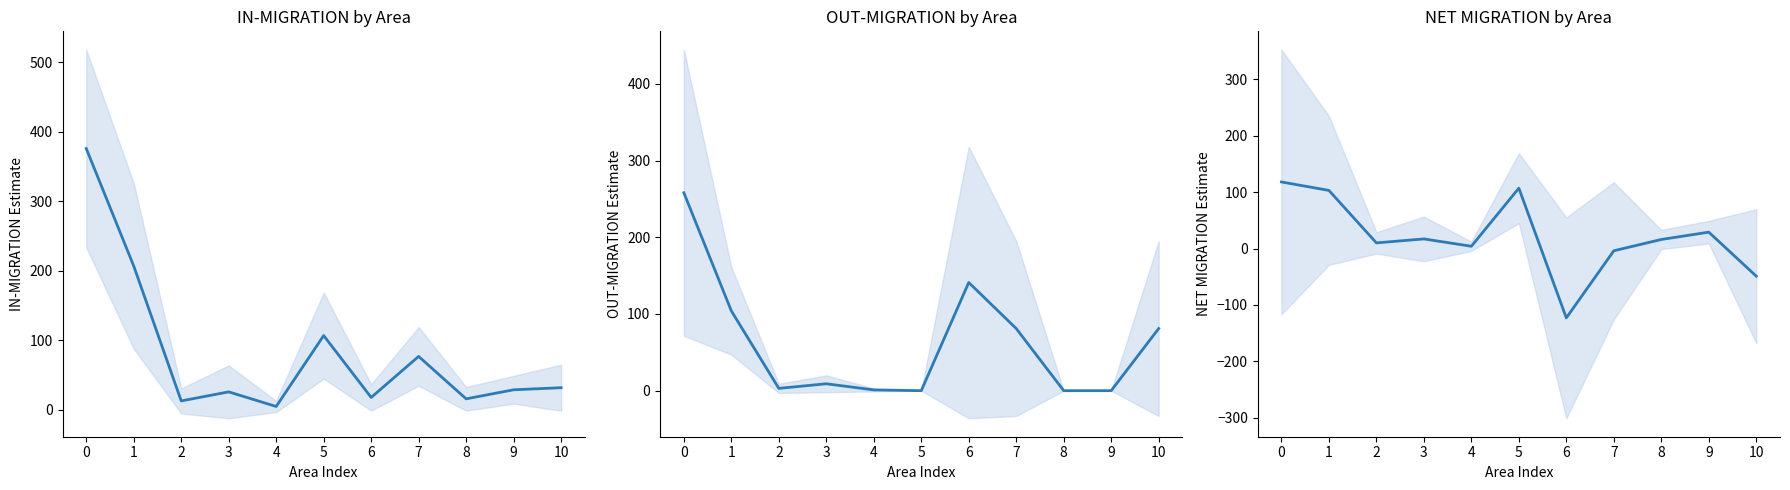

At which category does IN-MIGRATION ESTIMATE reach its first local valley?

2